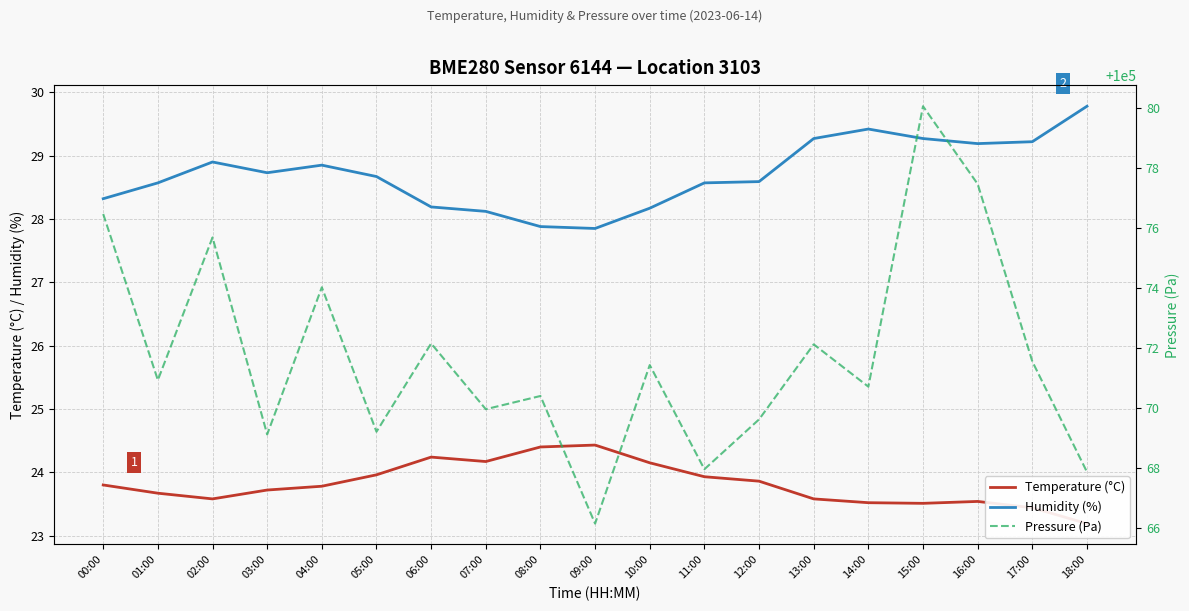

The value of Humidity (%) at 06:00 is 40.4. True or false?

False